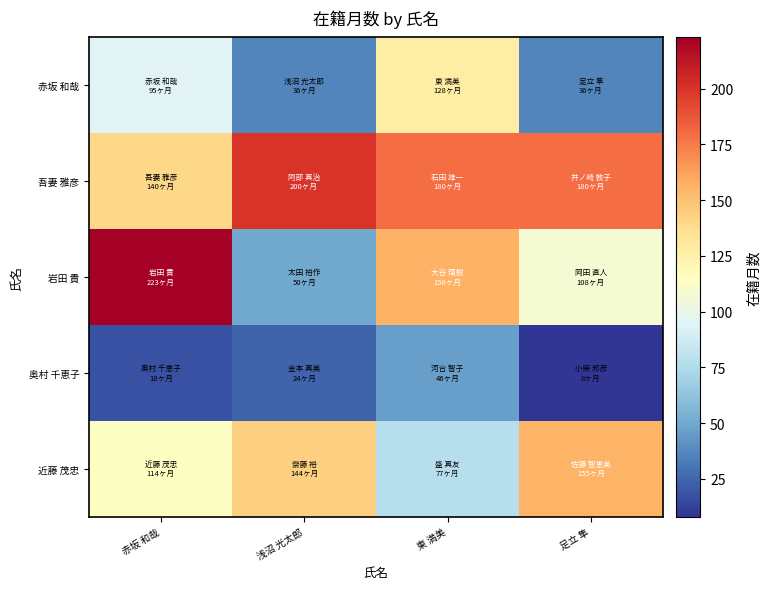

What is the total value across all series at 足立 隼?

487